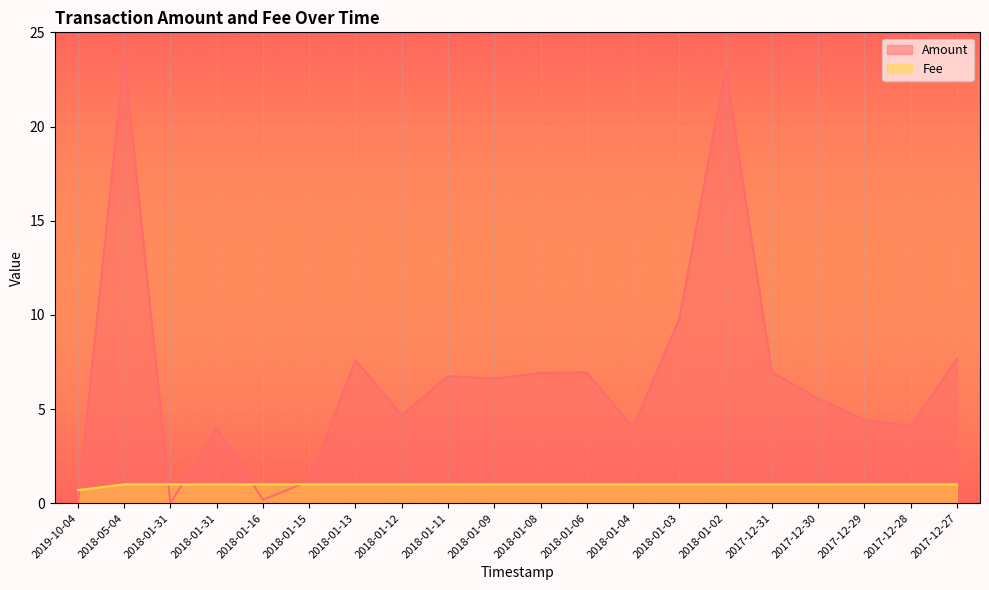

How many times do Fee and Amount cross each other?

5